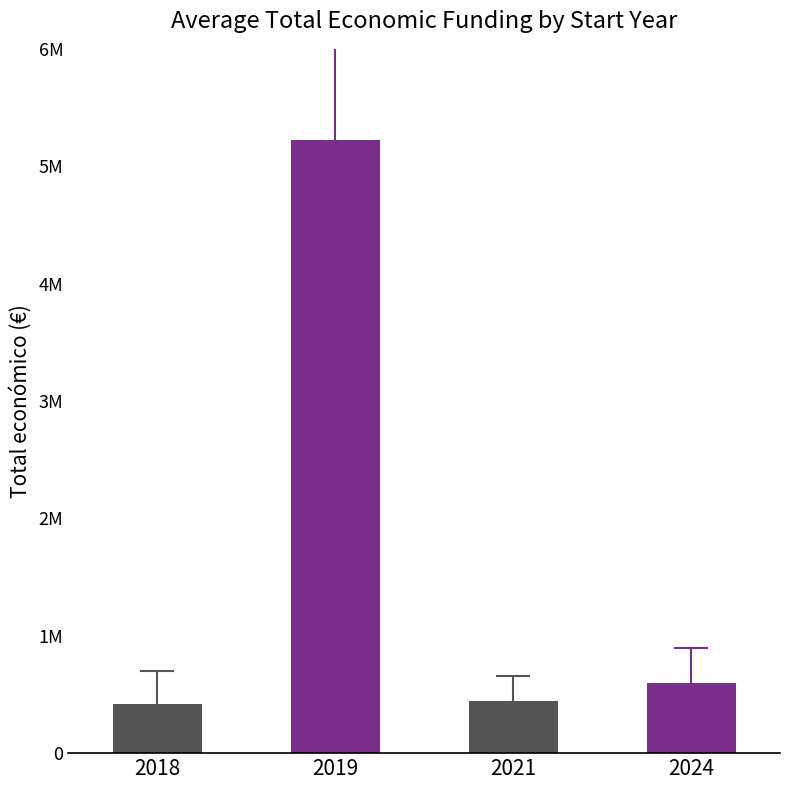

Is it true that the value at 2024 is 599779?

True